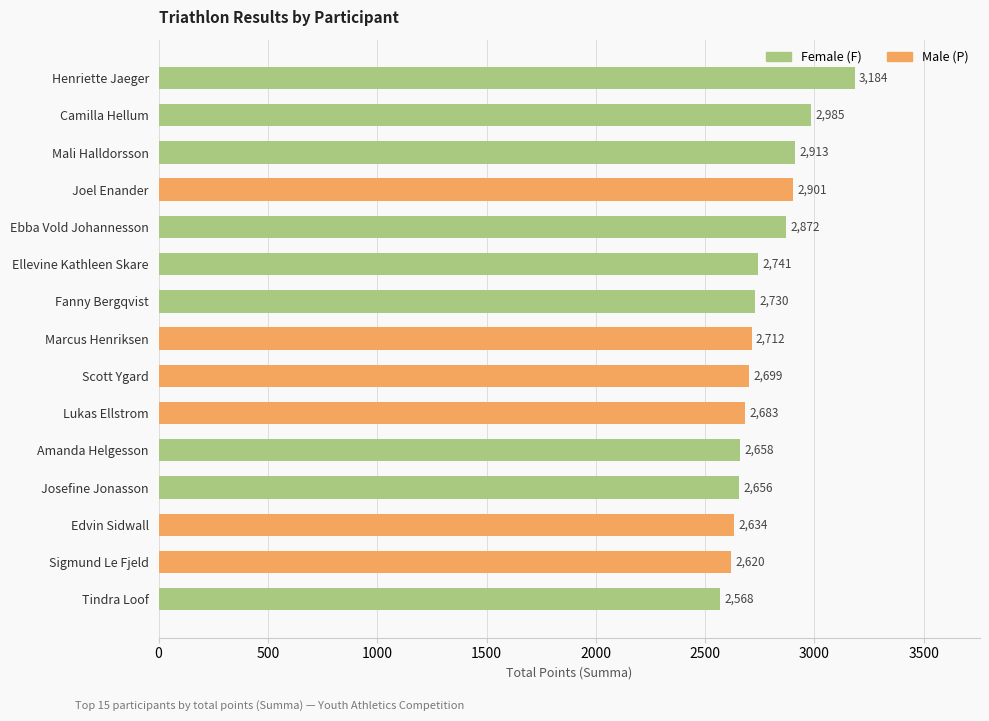

What is the average value?

2770